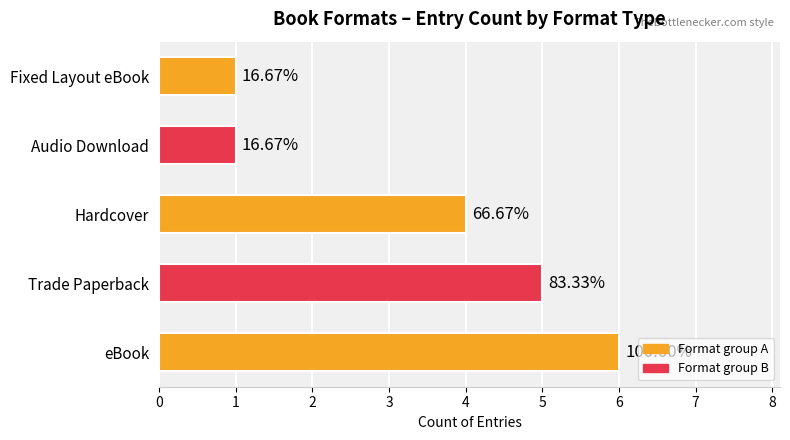

What is the maximum value shown in the chart?

6